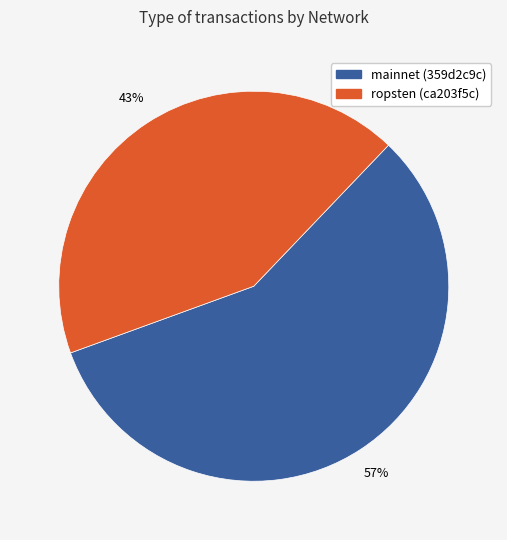

Is the sum of ropsten (ca203f5c) and mainnet (359d2c9c) greater than half?

Yes